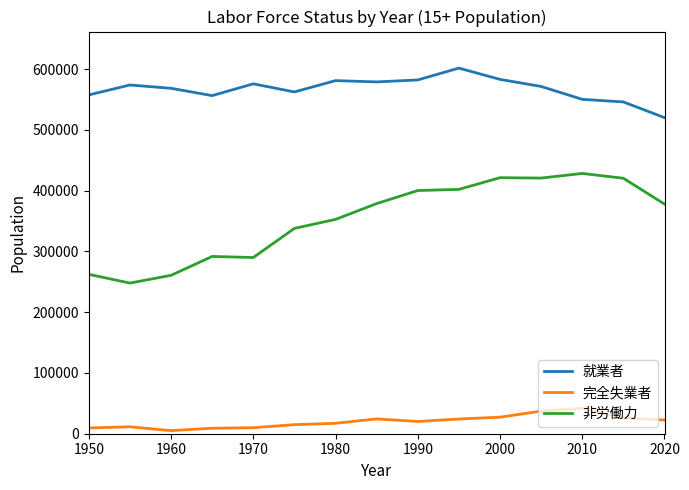

Which series has the largest total across all categories?

就業者